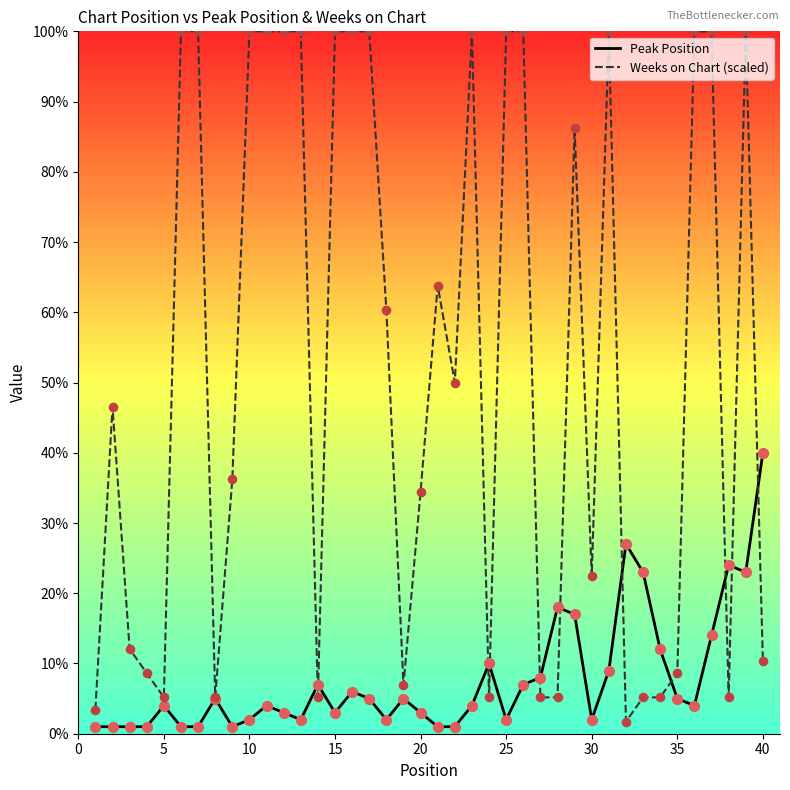

Which series has the largest range (max minus min)?

Weeks on Chart (scaled)